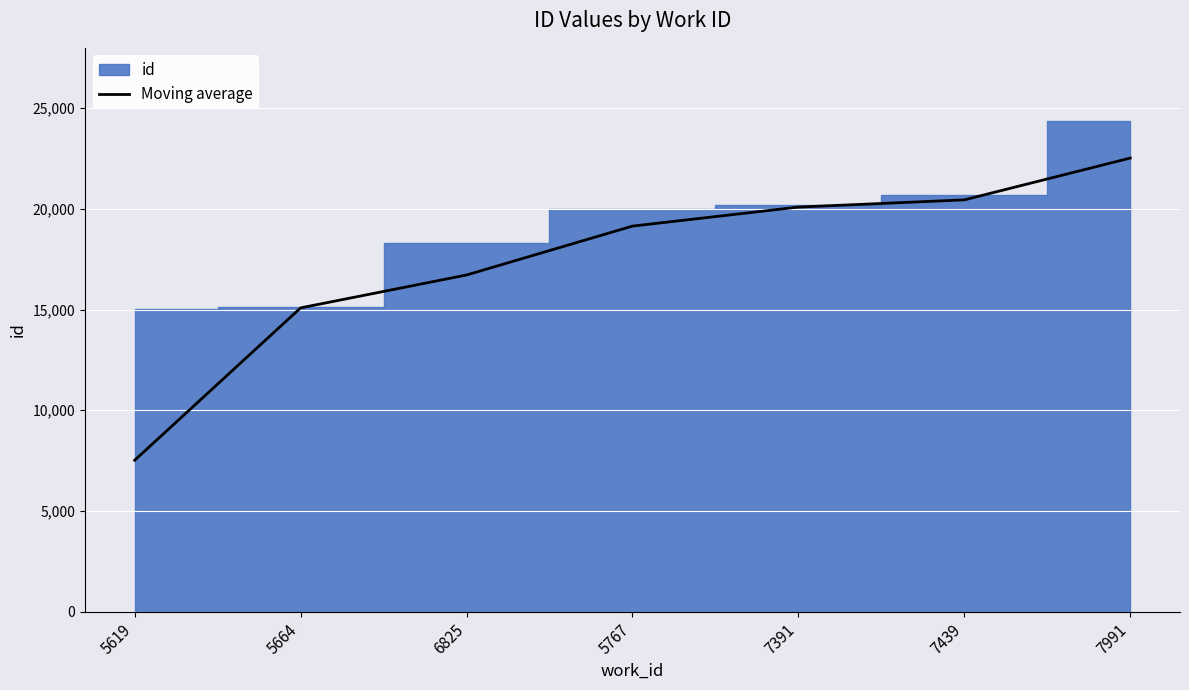

What is the sum of the values at 5619 and 7991?

30038